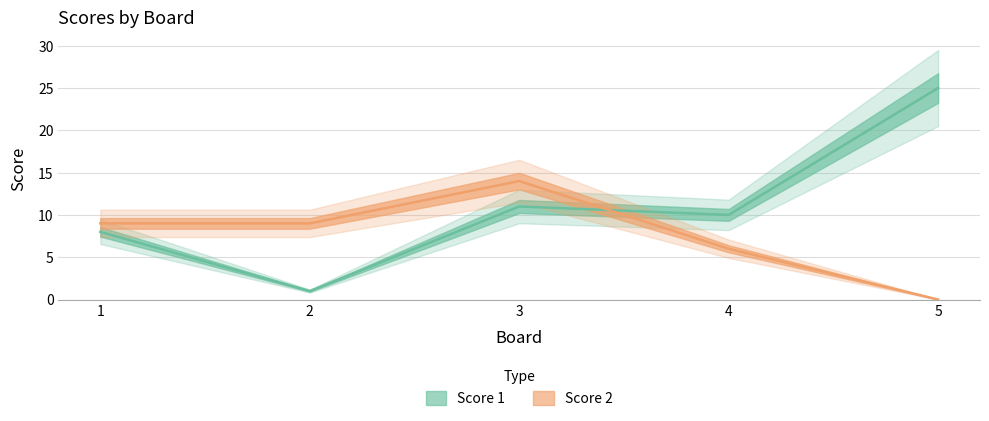

How many data points in Score 1 are above 10?

2